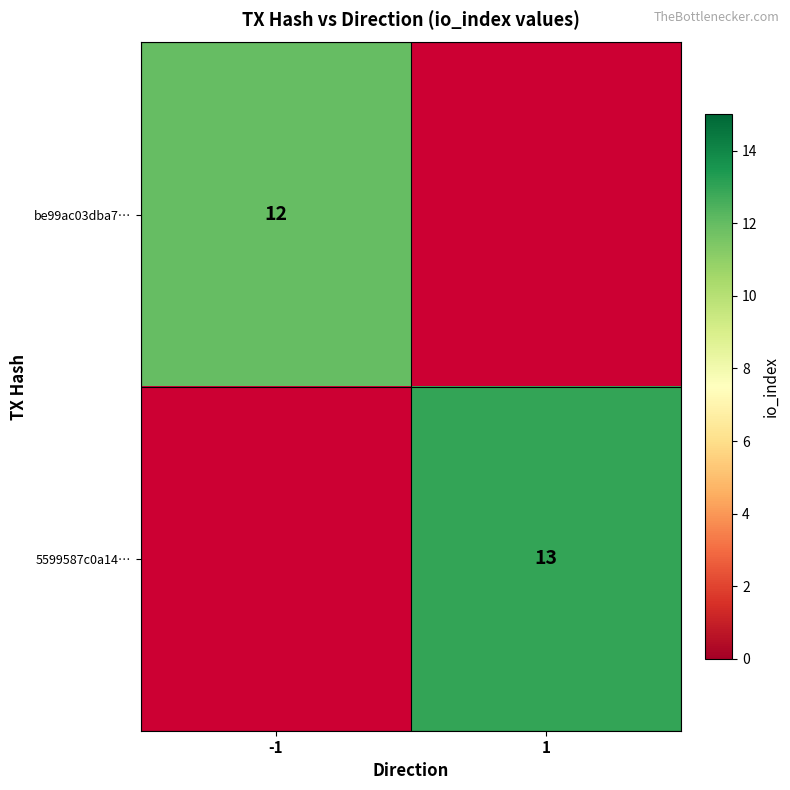

What is the greatest value displayed?

13.0